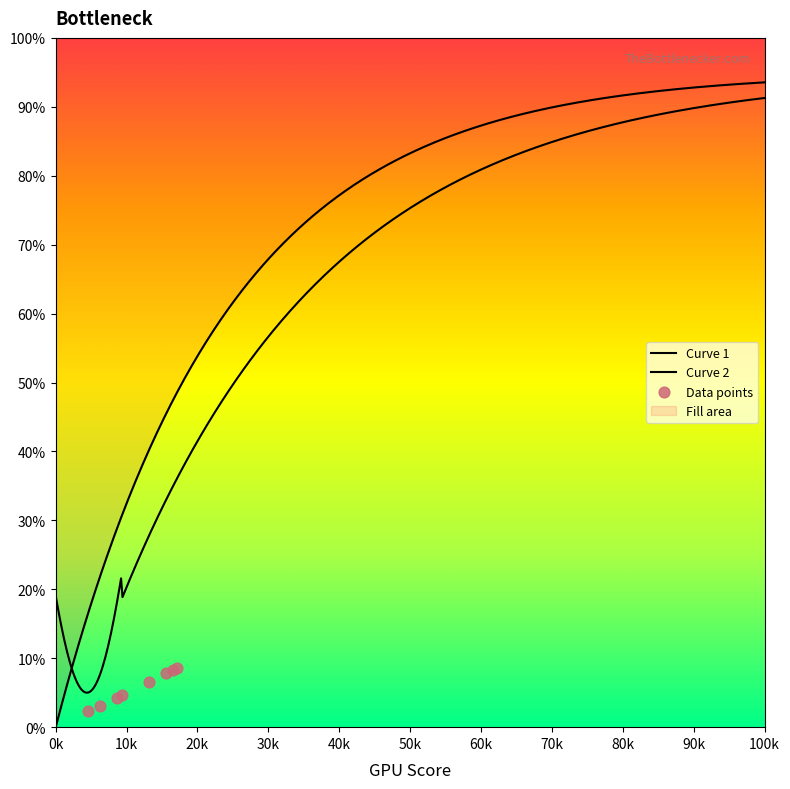

Which has a higher value, 4.4 or 68.9?

68.9